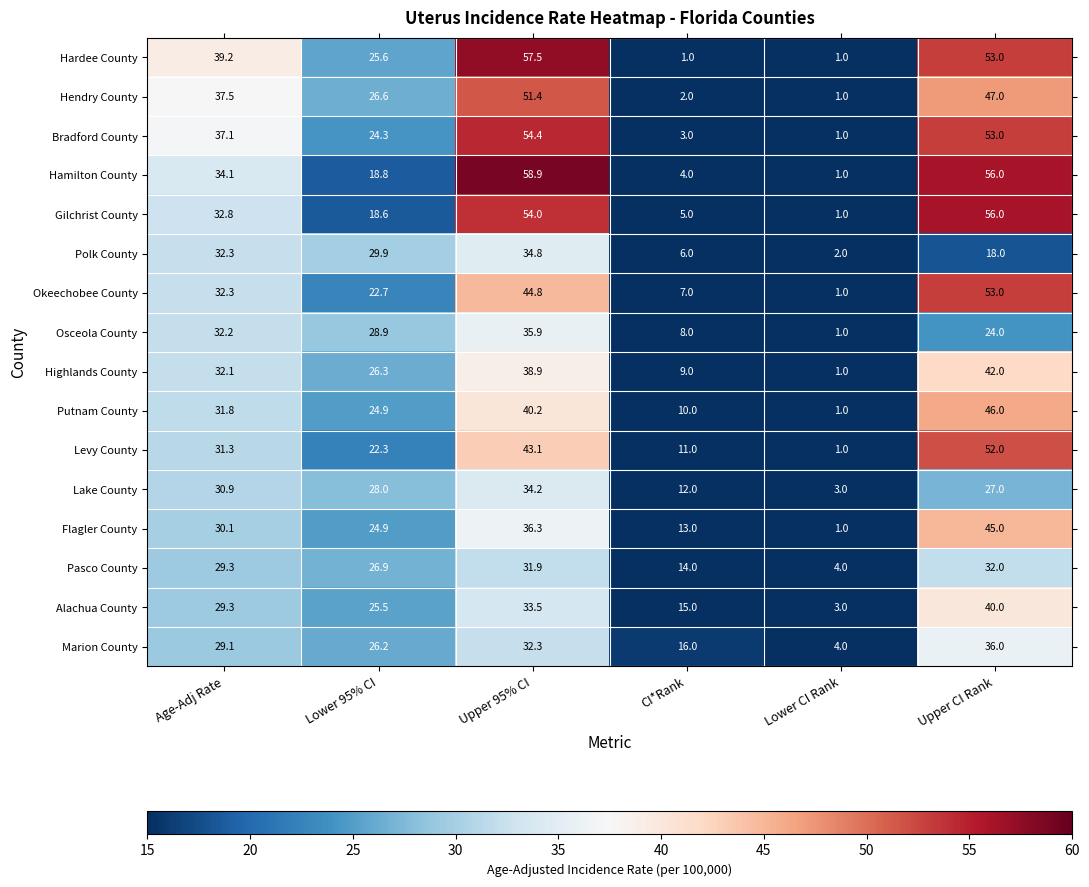

Which series has the widest spread of values?

Hamilton County